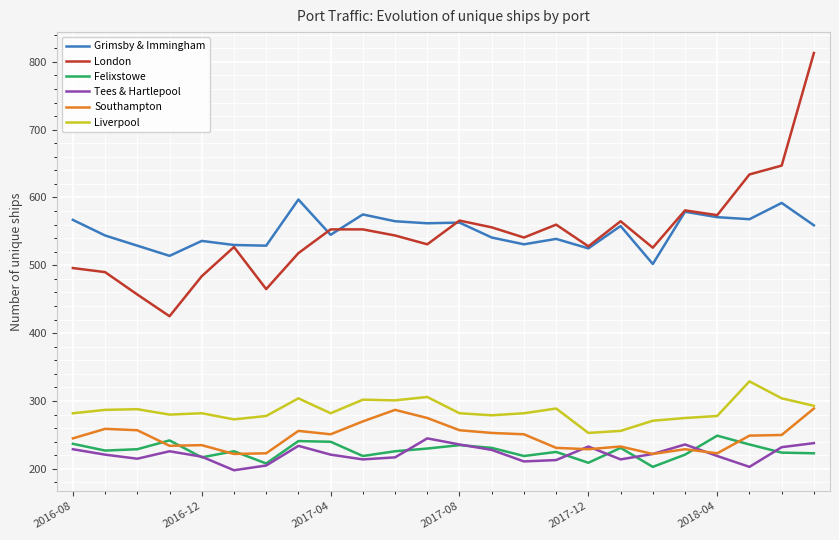

What is the difference between the second highest and minimum values in the Southampton series?

65